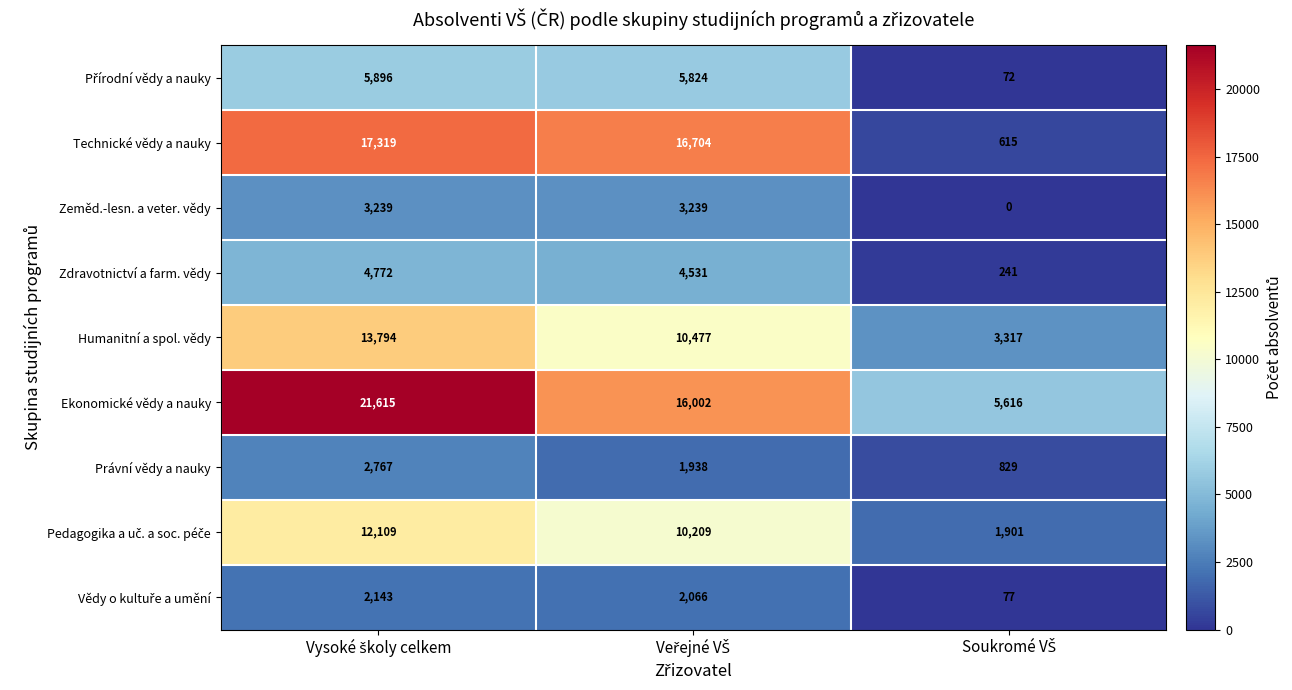

Which series has the largest total across all categories?

Ekonomické vědy a nauky